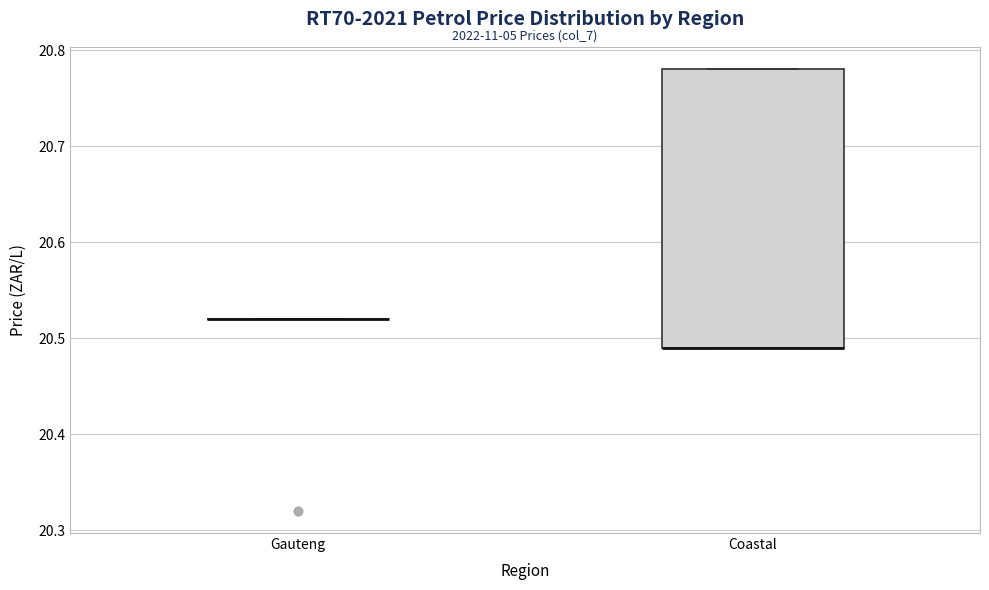

Reading left to right, read every box against the y-axis: the position of its median line, the range the box covers, and the ends of its whiskers. The values are not printed on the chart, so give them approximately, as read against the axis.

Gauteng: box collapsed to a line at 20.52, whiskers 20.52 to 20.52
Coastal: median 20.49 (drawn on the box's lower edge), box 20.49 to 20.78, whiskers 20.49 to 20.78